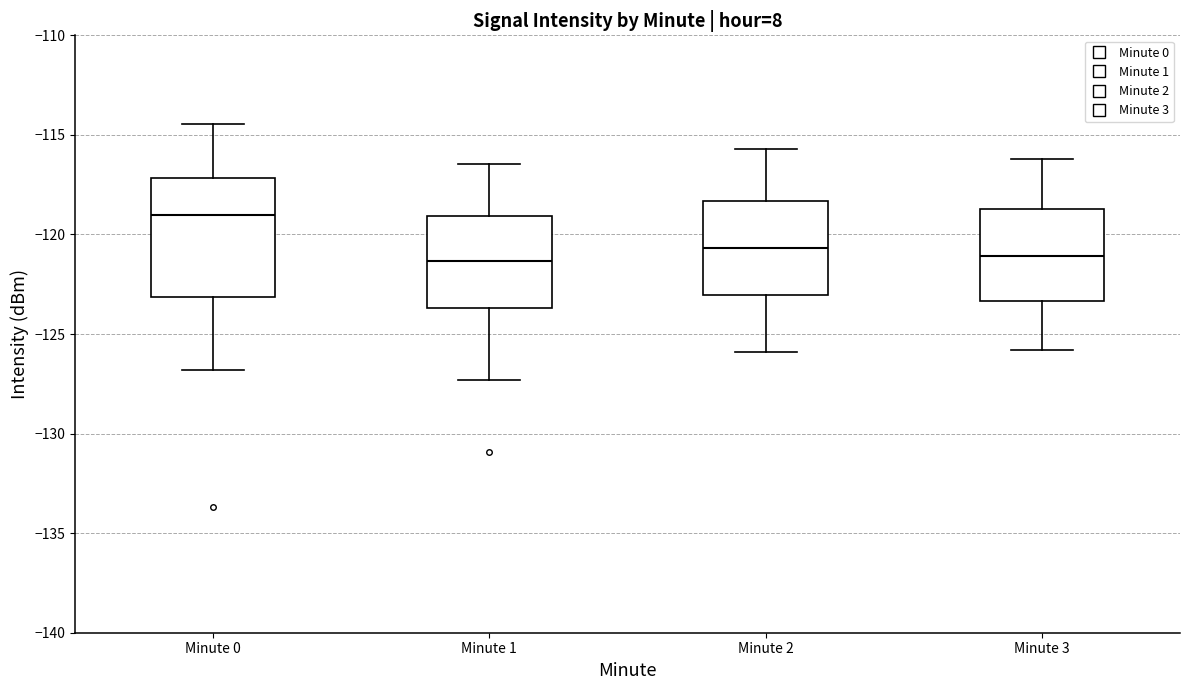

Reading left to right, transcribe this box plot: for each box, give where its median line is, the range the box spans, and where its two whiskers end, as read against the y-axis. The values are not printed on the chart, so give them approximately, as read against the axis.

Minute 0: median -119.0, box -123.0 to -117.0, whiskers -127.0 to -114.5
Minute 1: median -121.5, box -123.5 to -119.0, whiskers -127.5 to -116.5
Minute 2: median -120.5, box -123.0 to -118.5, whiskers -126.0 to -115.5
Minute 3: median -121.0, box -123.5 to -118.5, whiskers -126.0 to -116.0